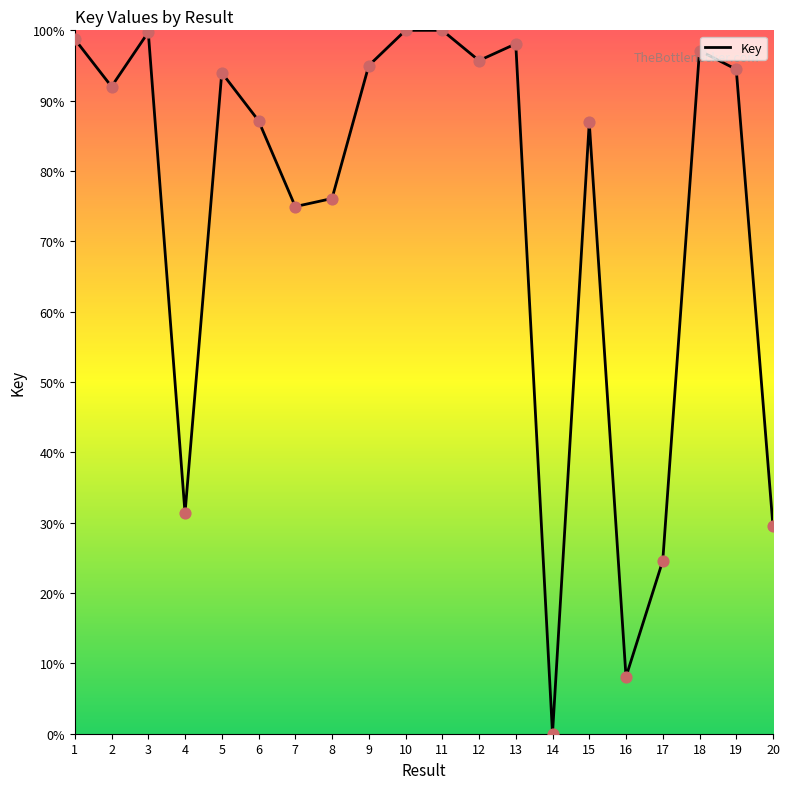

What is the change in value from 15 to 20?

-57.4